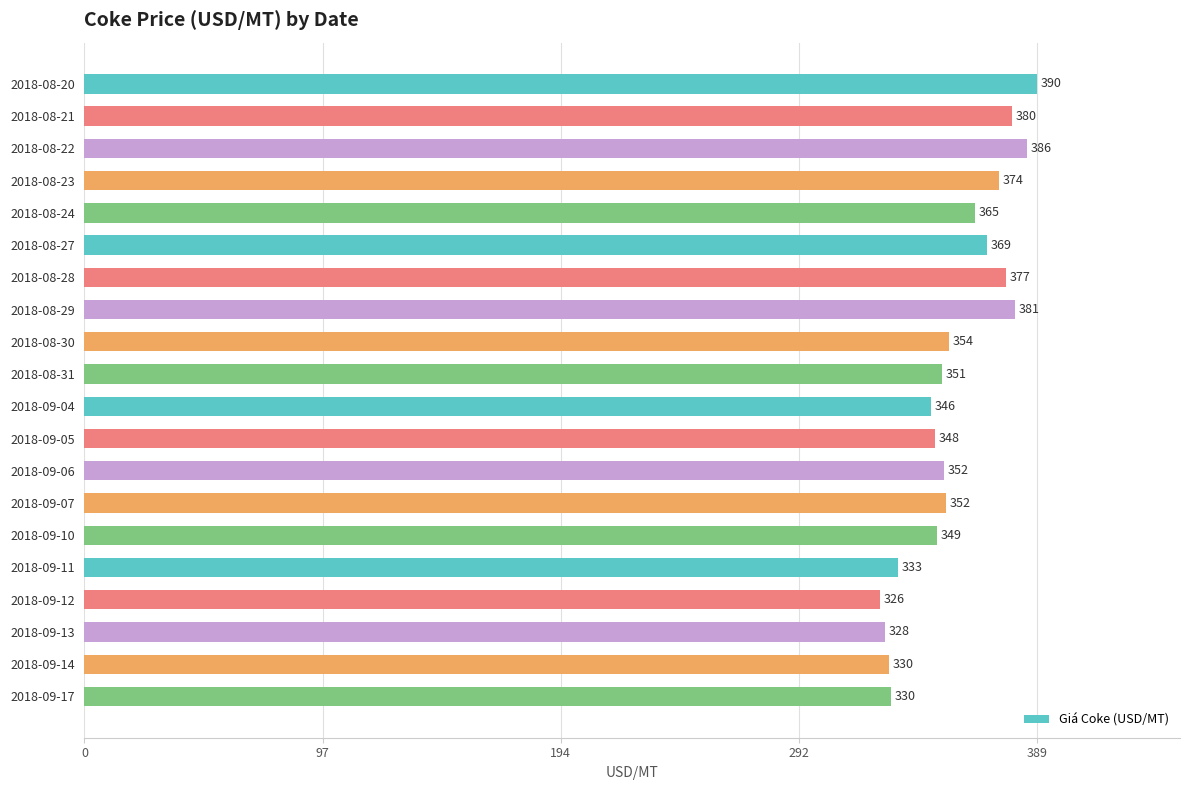

What is the label of the 14th bar from the bottom?

2018-08-28